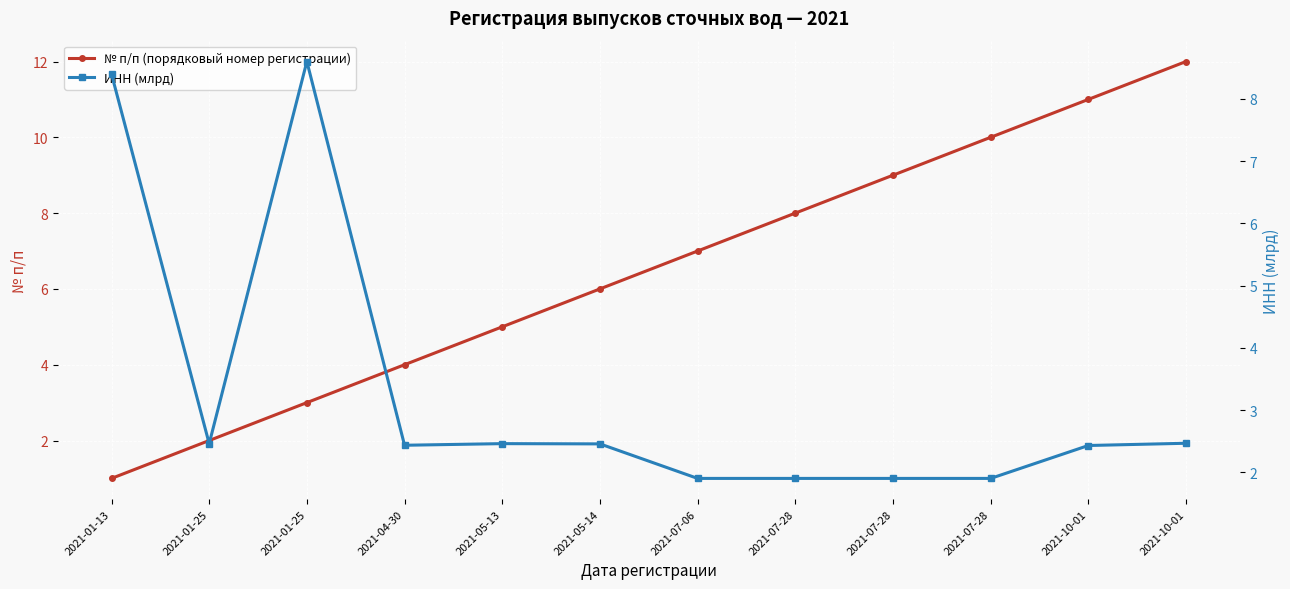

At which category is the sum across all series the highest?

2021-10-01